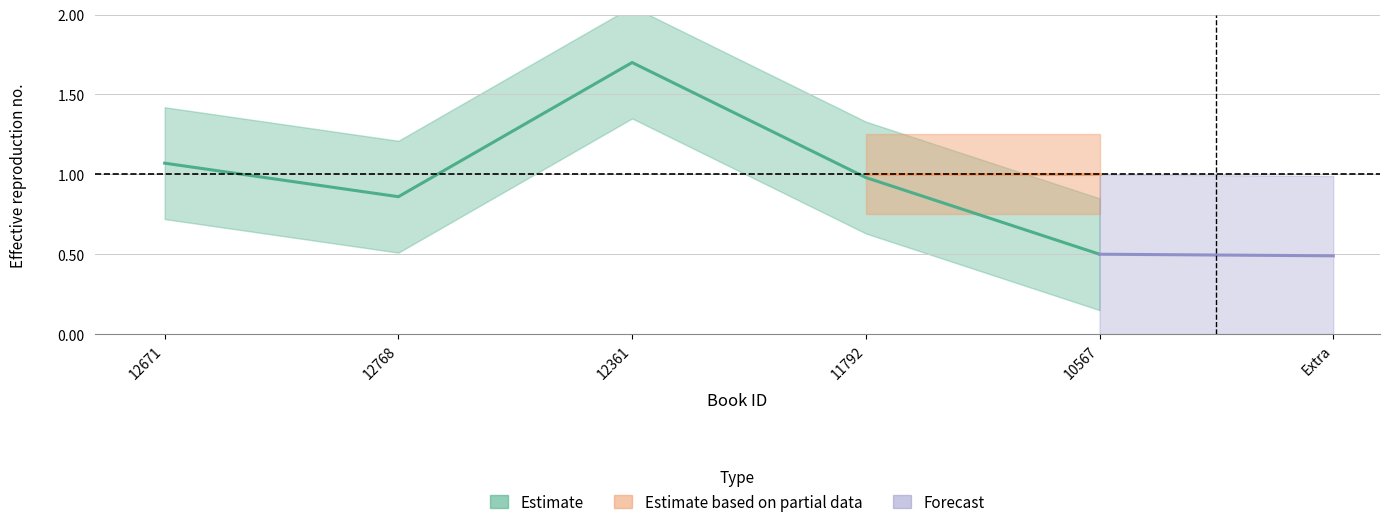

What is the change in value from 12671 to 12768?

-0.2